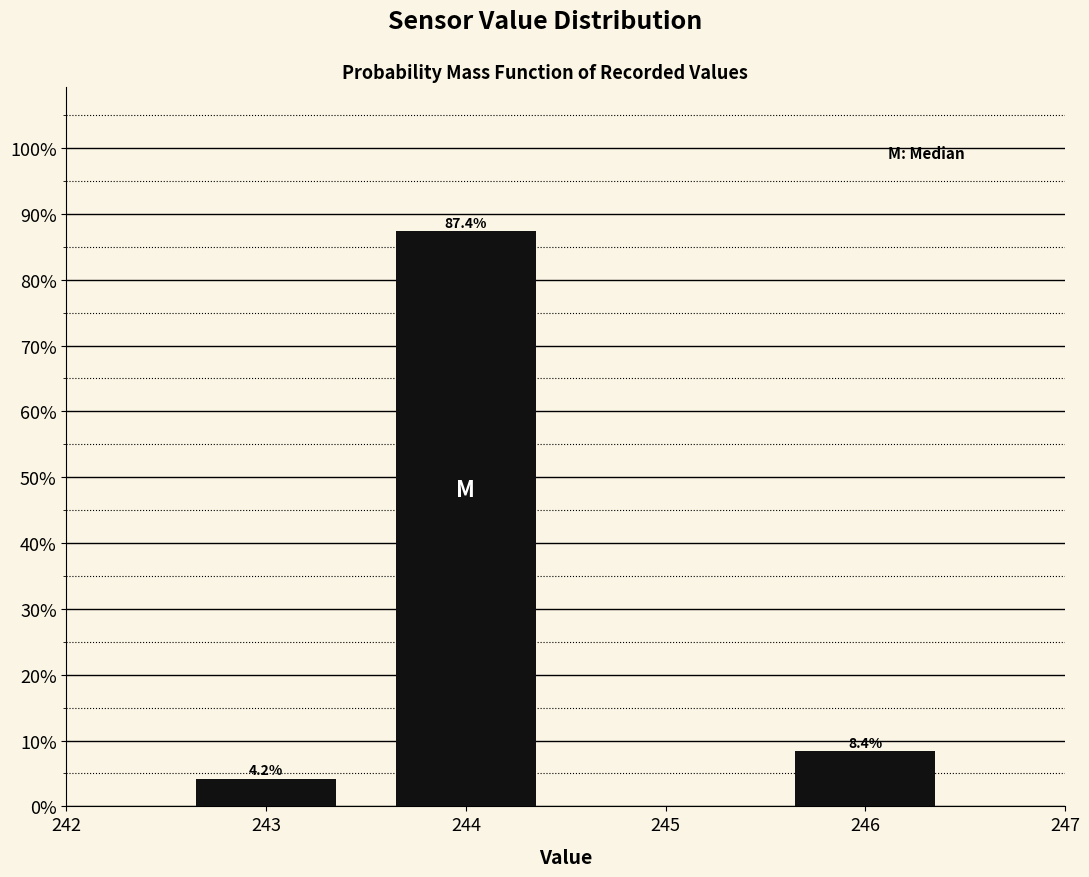

Does the chart contain any negative values?

No